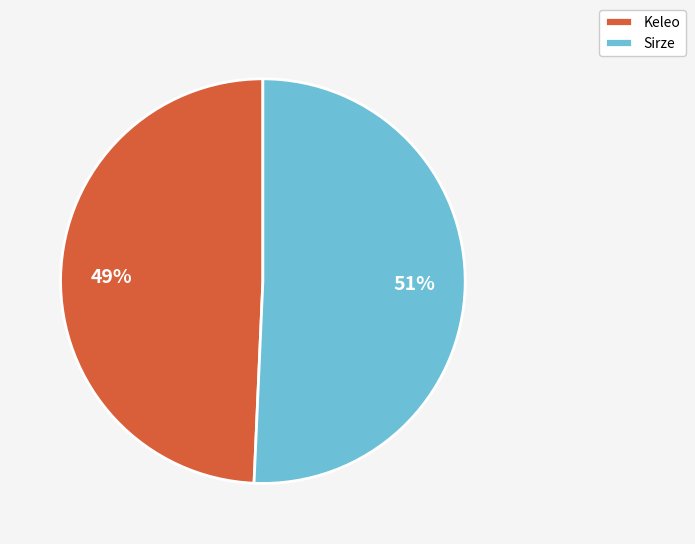

Combined, do Keleo and Sirze account for over 50%?

Yes